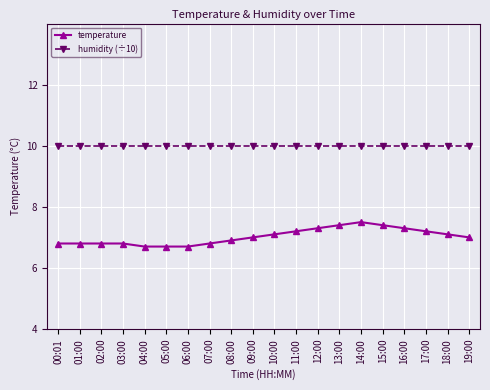

Which series has the largest total across all categories?

humidity (÷10)